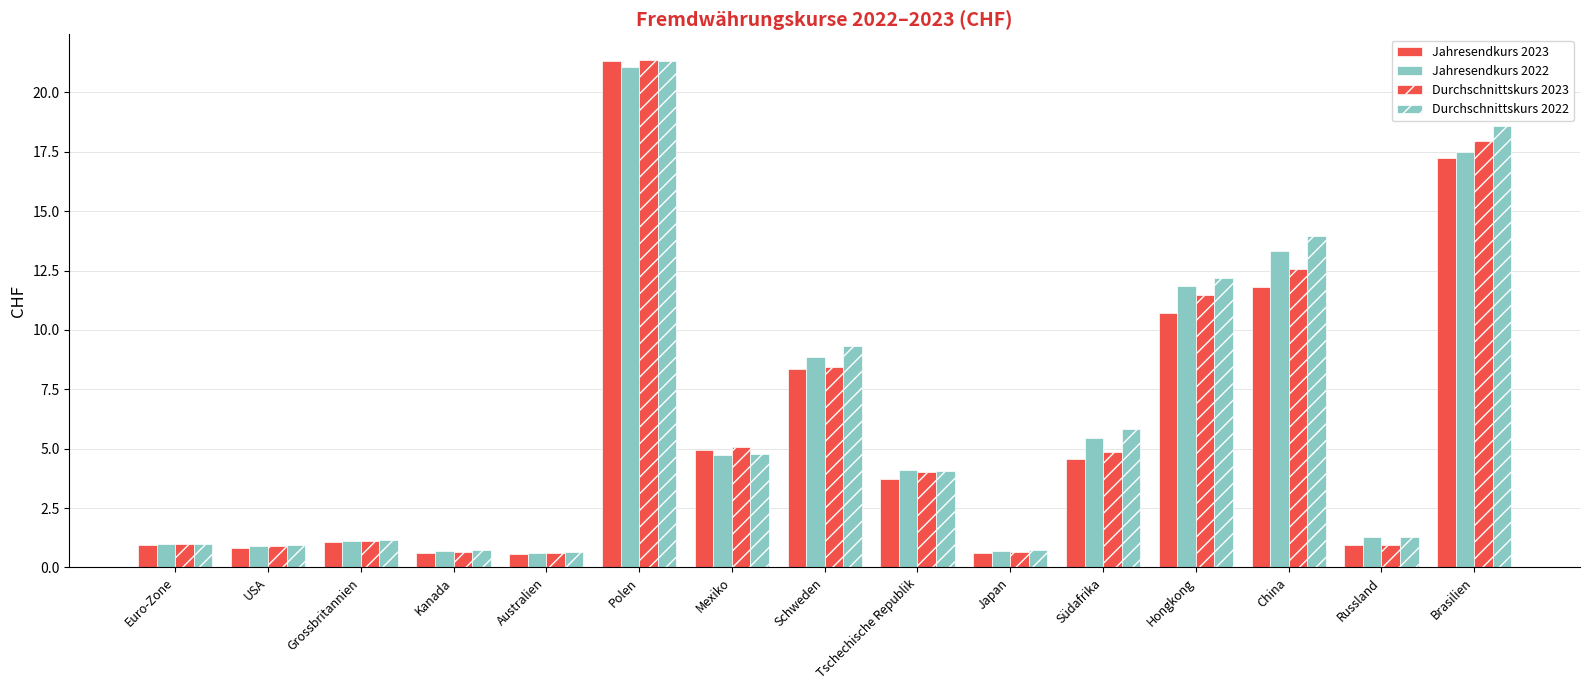

At which category is the sum across all series the highest?

Polen